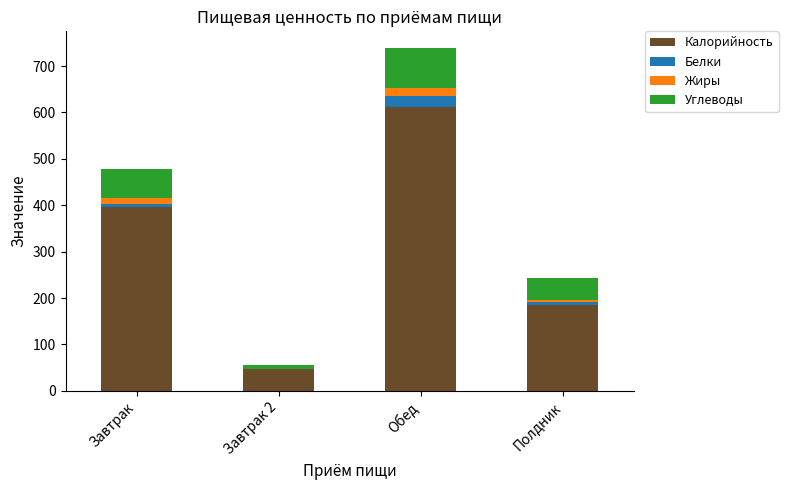

Where is Калорийность nearest to the value 329?

Завтрак